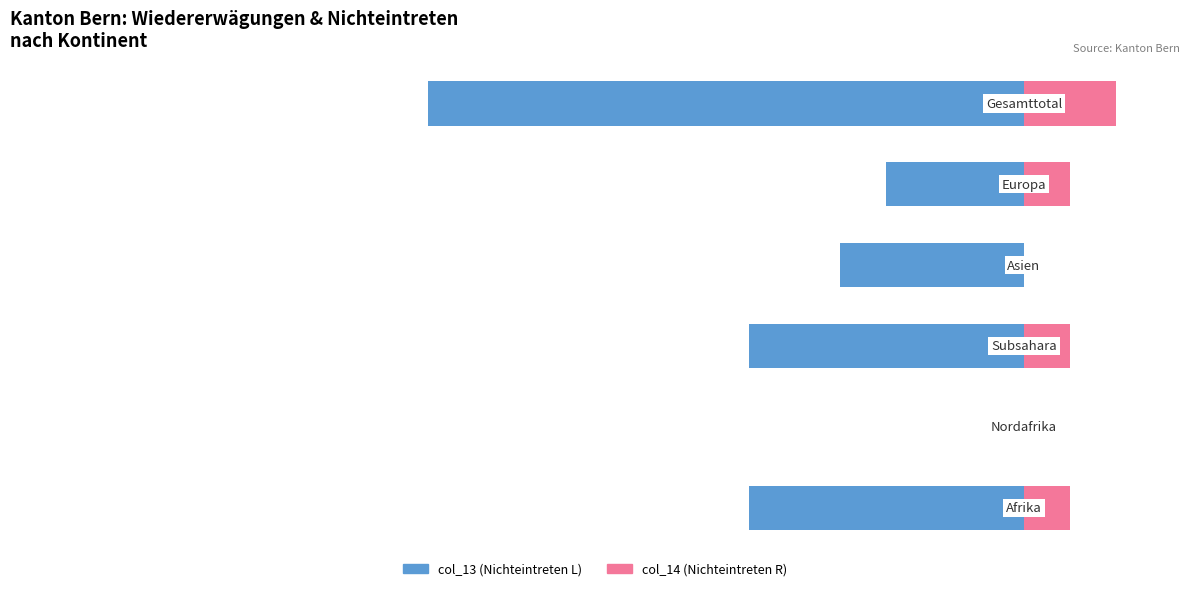

What is the total value across all series at 3?

-4